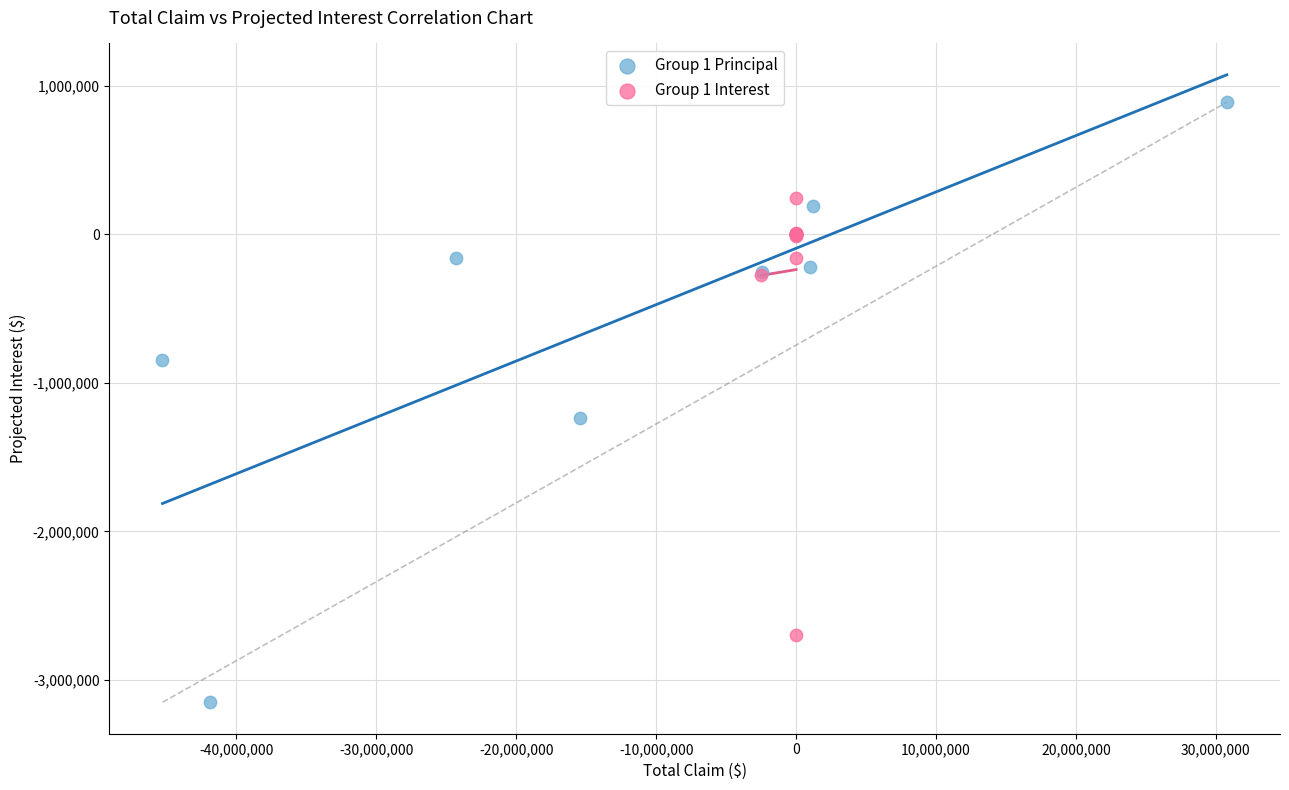

What are all the series names shown in the legend?

Group 1 Principal, Group 1 Interest